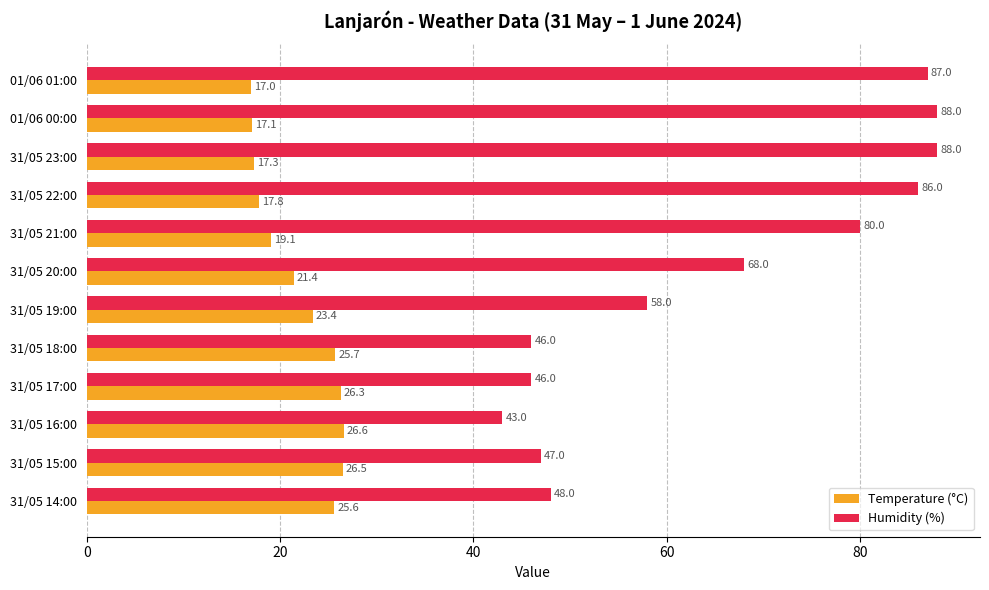

The value of Humidity (%) at 31/05 20:00 is 15.6. True or false?

False